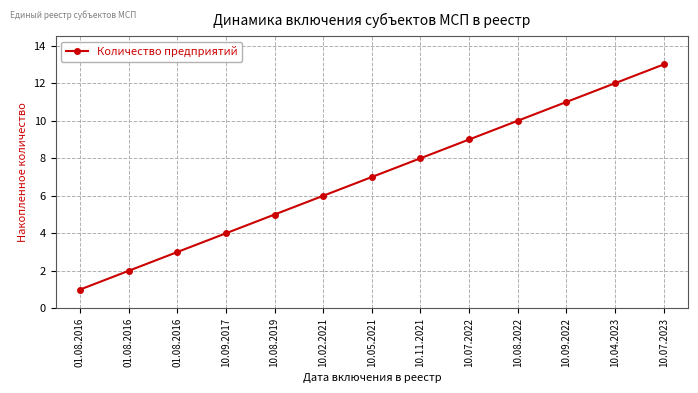

Which has a higher value, 01.08.2016 or 10.02.2021?

10.02.2021